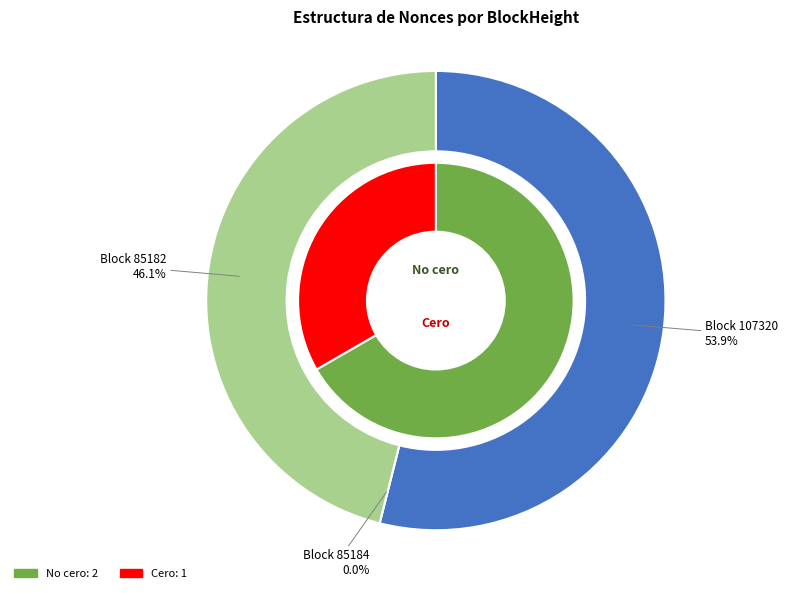

To the nearest percent, what is the difference between the 85184 and 85182 slice percentages?

46%